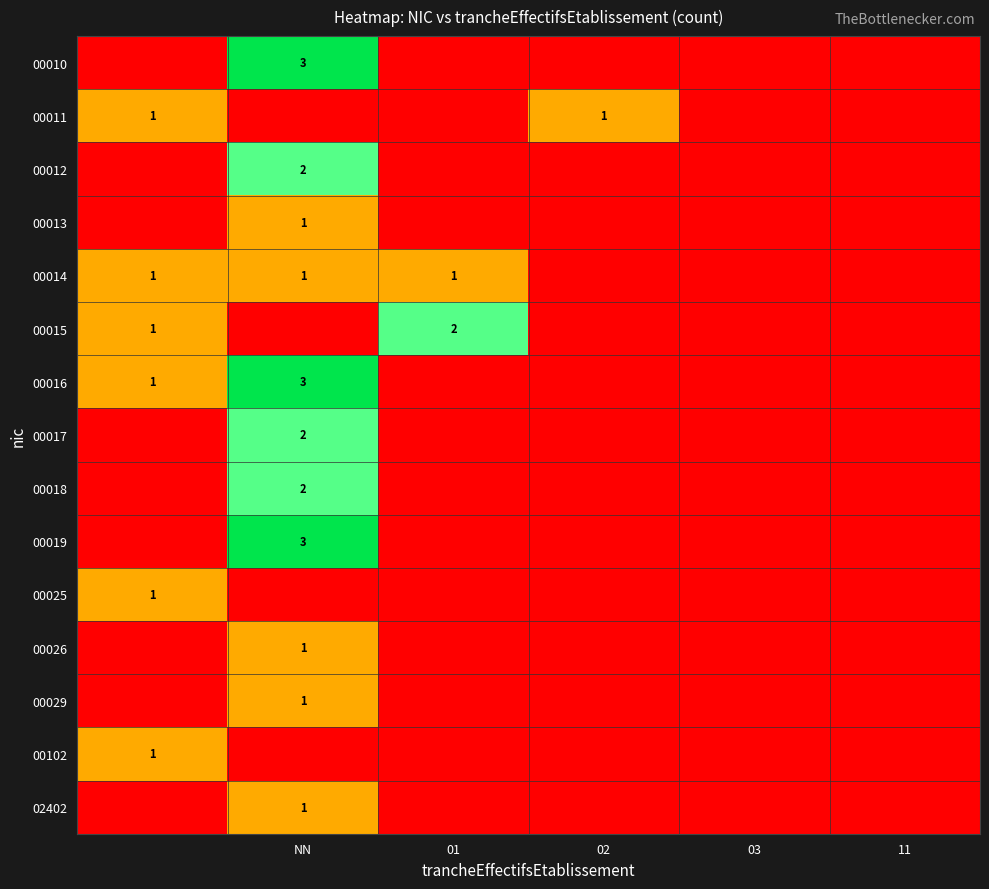

How many 00010 values are between 0 and 1?

5